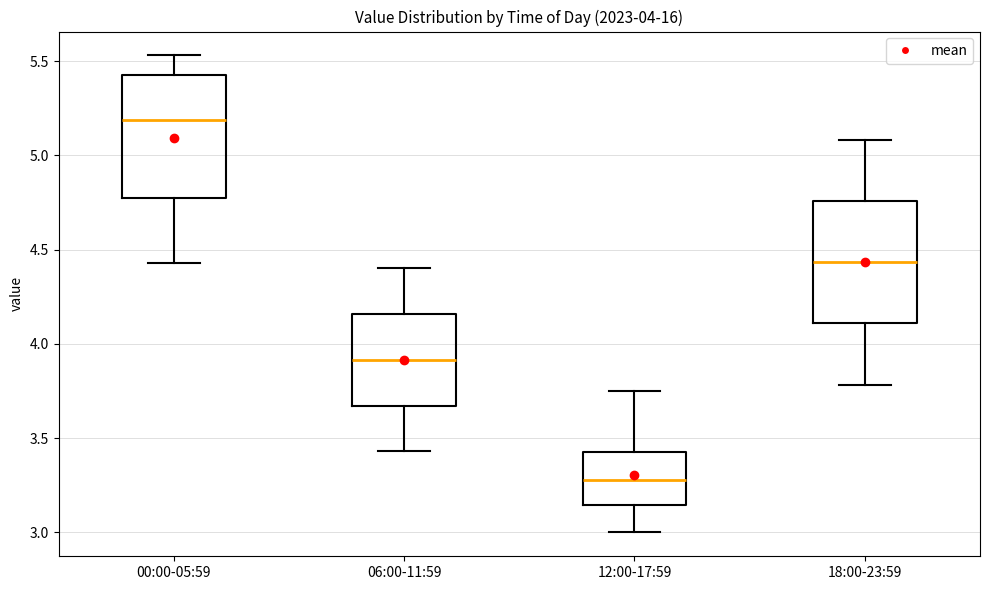

Which box's median line is the highest?

00:00-05:59